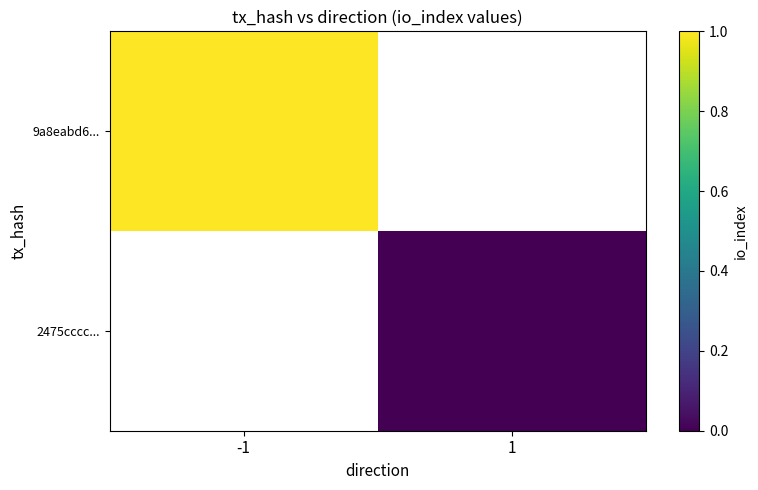

At how many categories does at least one series exceed 0?

1